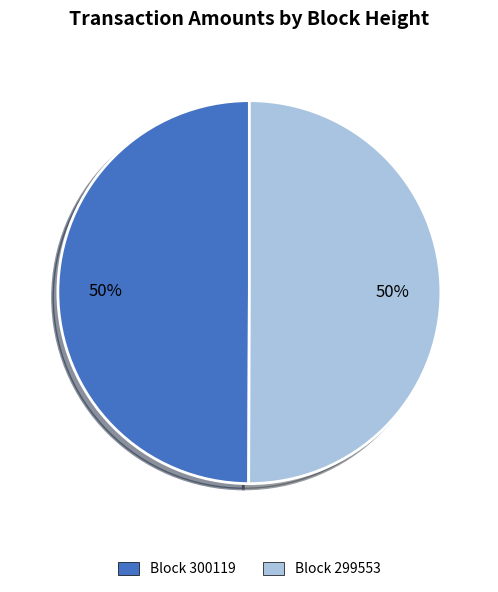

To the nearest percent, what is the average slice percentage?

50%